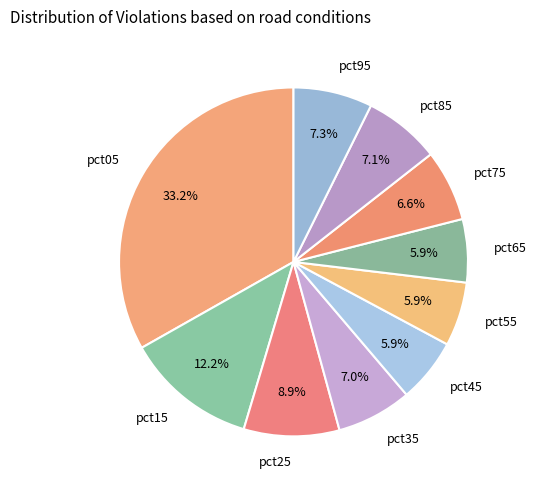

The pct55 slice represents 1% of the pie. True or false?

False